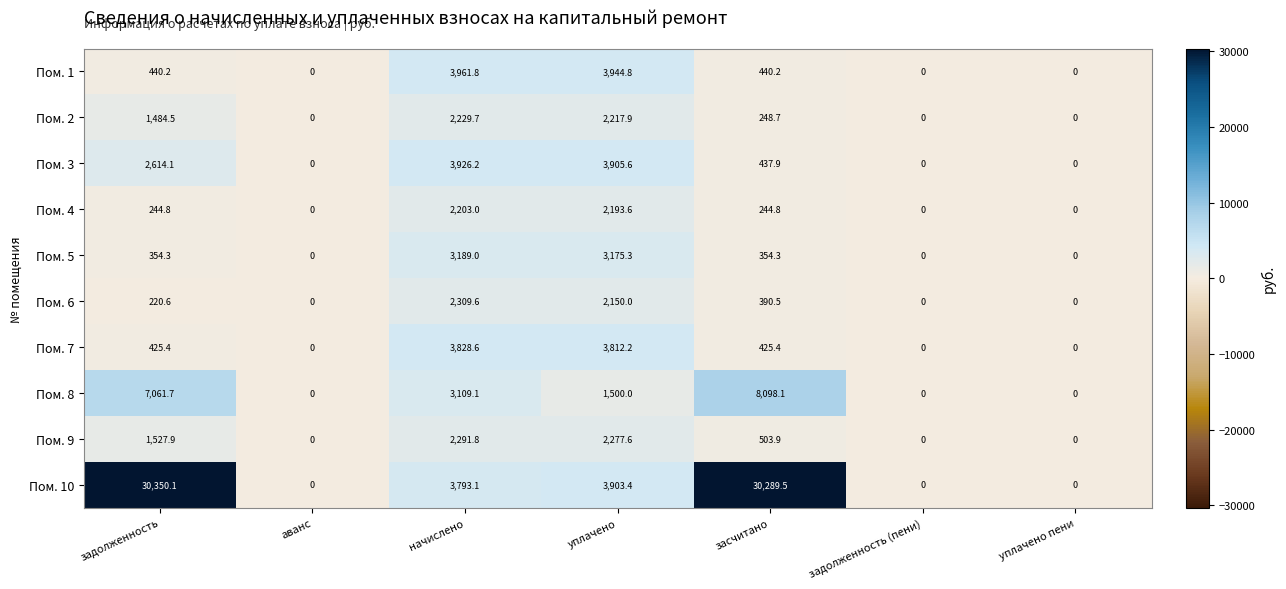

True or false: Пом. 3 has a value of 1621.0 at уплачено.

False